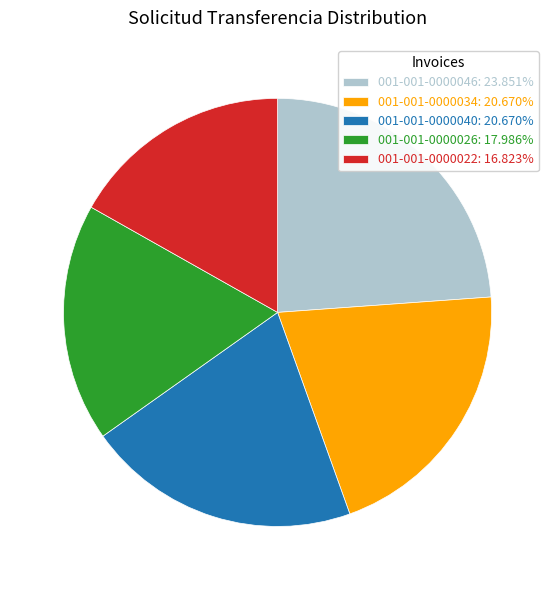

Is the sum of 001-001-0000046: 23.851% and 001-001-0000034: 20.670% greater than half?

No